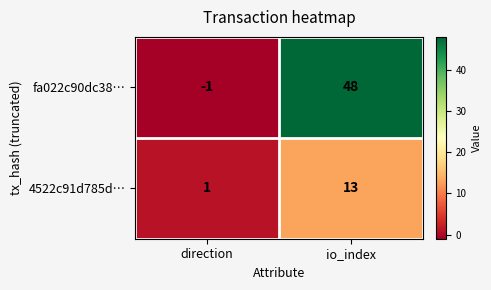

What is the maximum value for 4522c91d785d…?

13